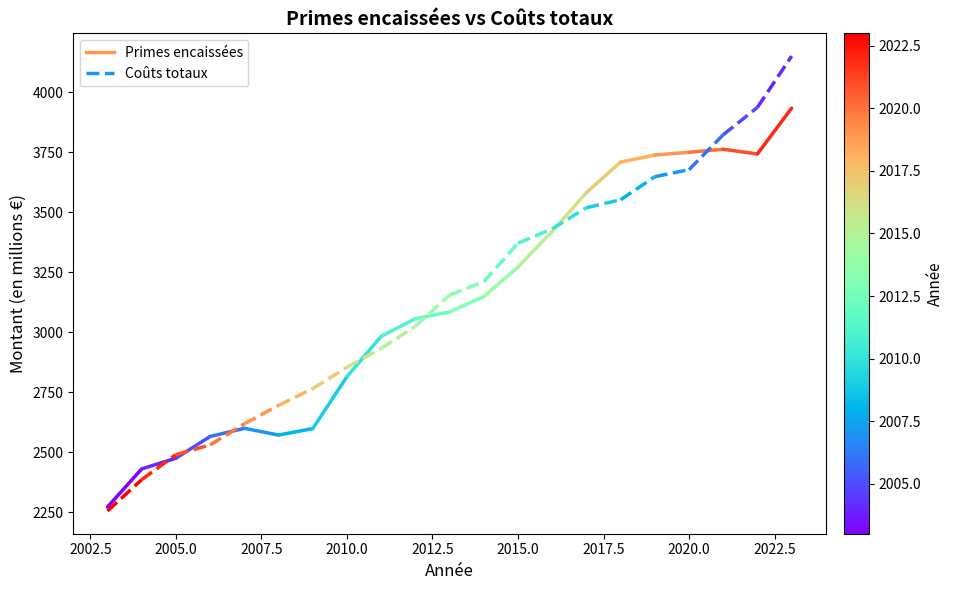

Which series has the largest total across all categories?

Primes encaissées